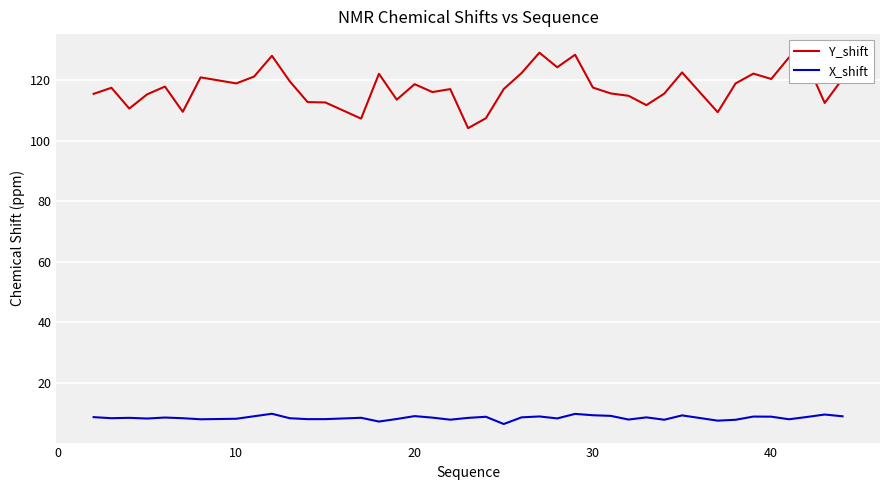

Which series has the widest spread of values?

Y_shift